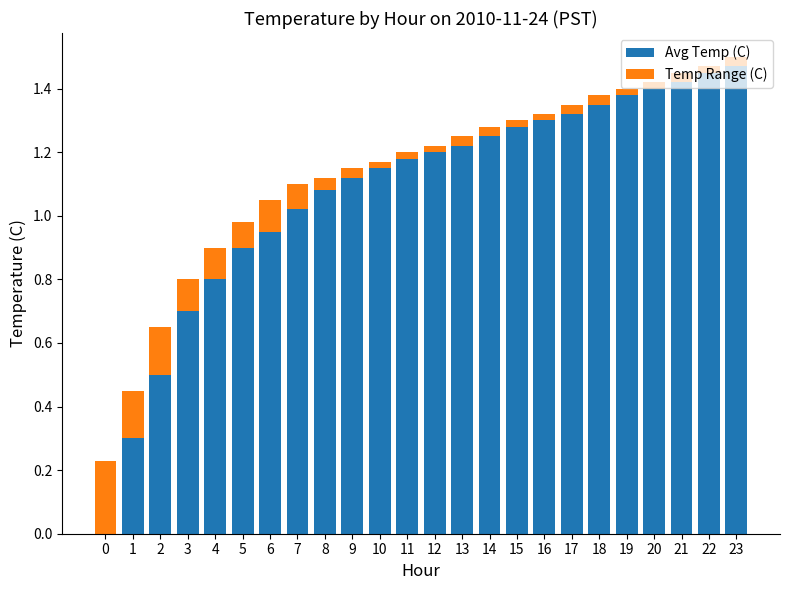

True or false: Avg Temp (C) has a value of 1.3 at 16.

True